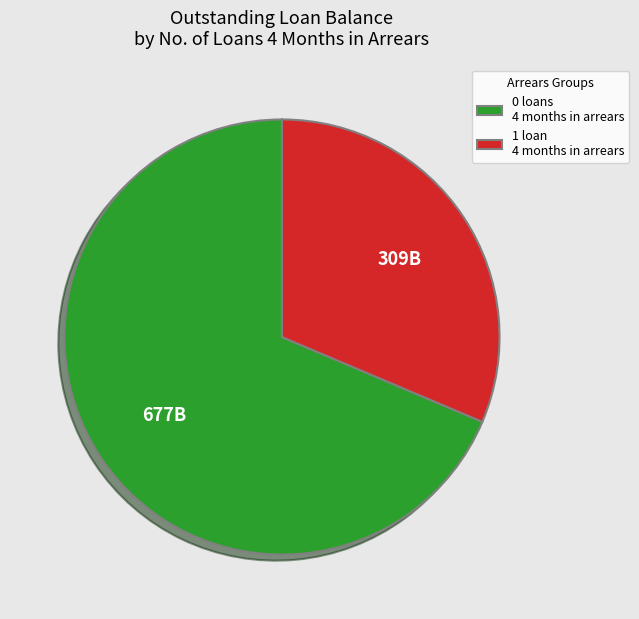

What is the smallest slice in the pie chart?

1 loan 4 months in arrears